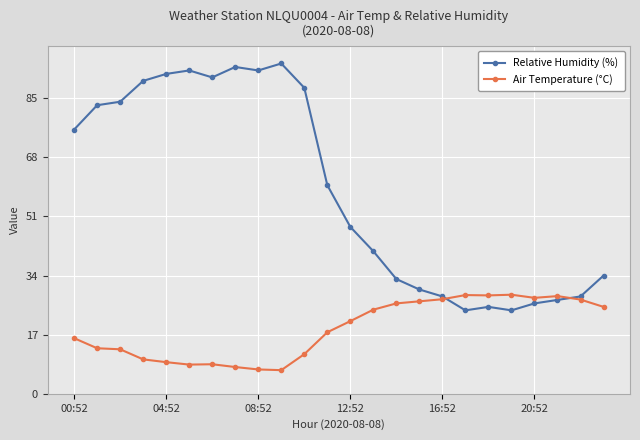

Rank the series by their maximum value, from lowest to highest.

Air Temperature (°C), Relative Humidity (%)